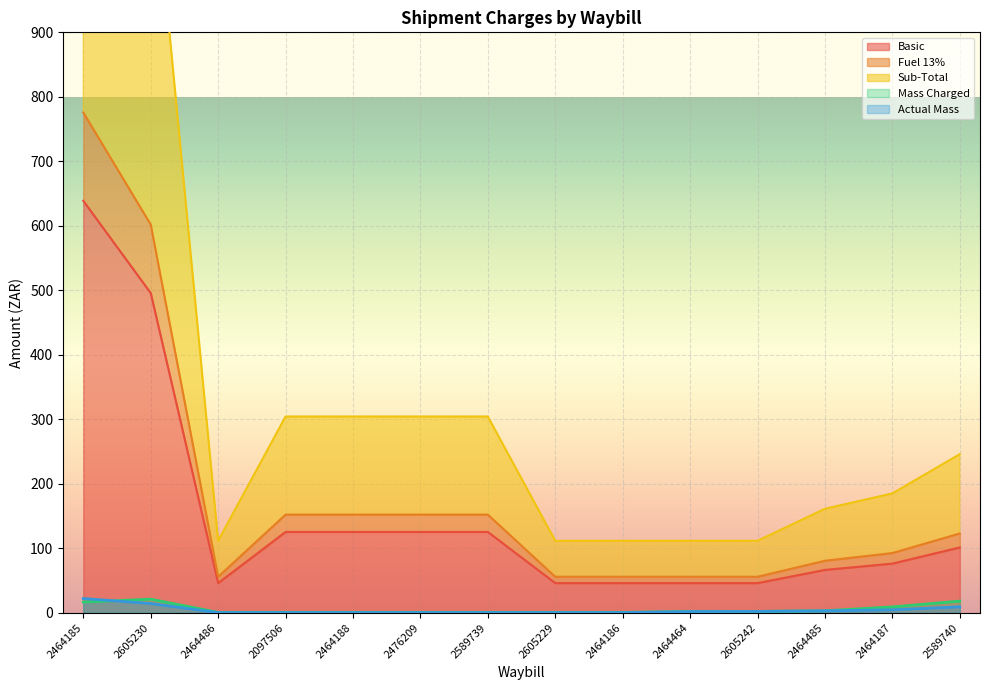

Which label corresponds to the smallest value in the chart?

2464486